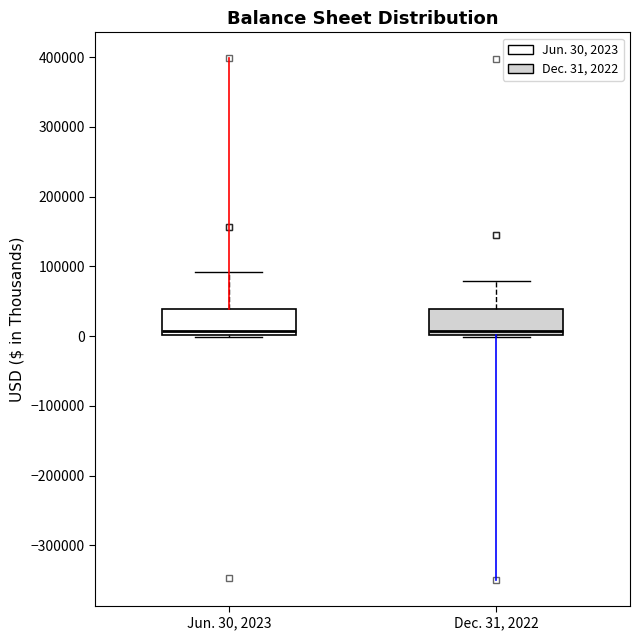

Reading left to right, read every box against the y-axis: the position of its median line, the range the box covers, and the ends of its whiskers. The values are not printed on the chart, so give them approximately, as read against the axis.

Jun. 30, 2023: median 10000, box 0 to 40000, whiskers 0 (just below the box's lower edge) to 90000
Dec. 31, 2022: median 10000, box 0 to 40000, whiskers 0 (just below the box's lower edge) to 80000